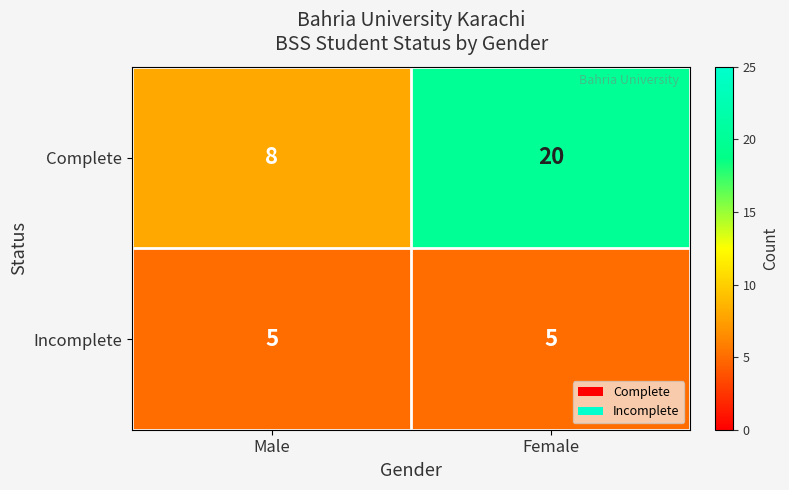

What is the approximate value of Incomplete at Male?

5